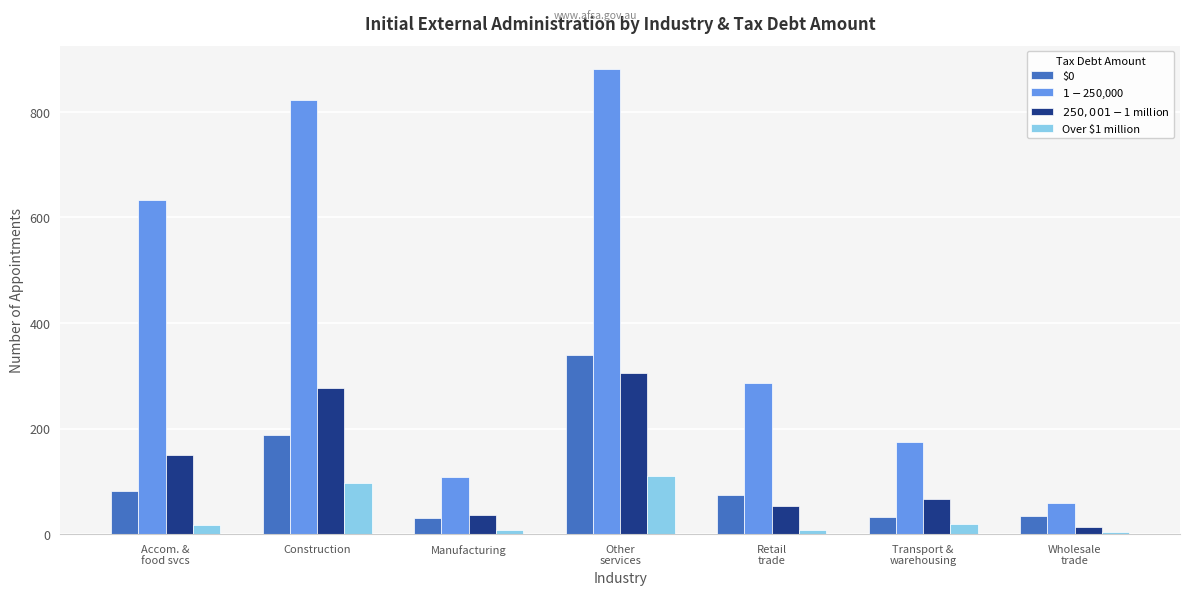

How many data points in Over $1 million are less than 18?

3